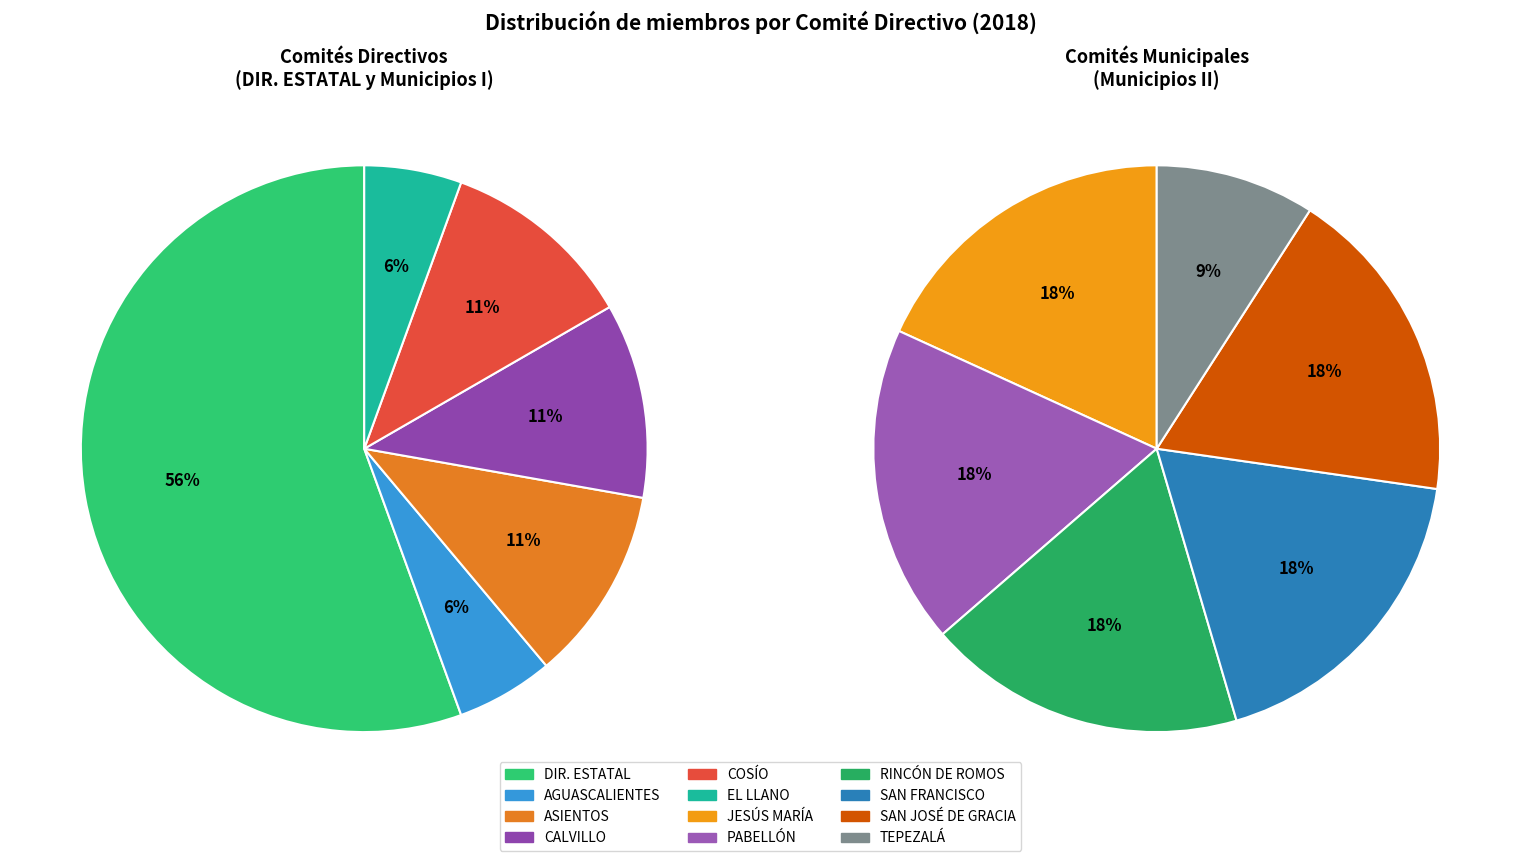

Which slice is the largest?

COMITÉ DIRECTIVO ESTATAL